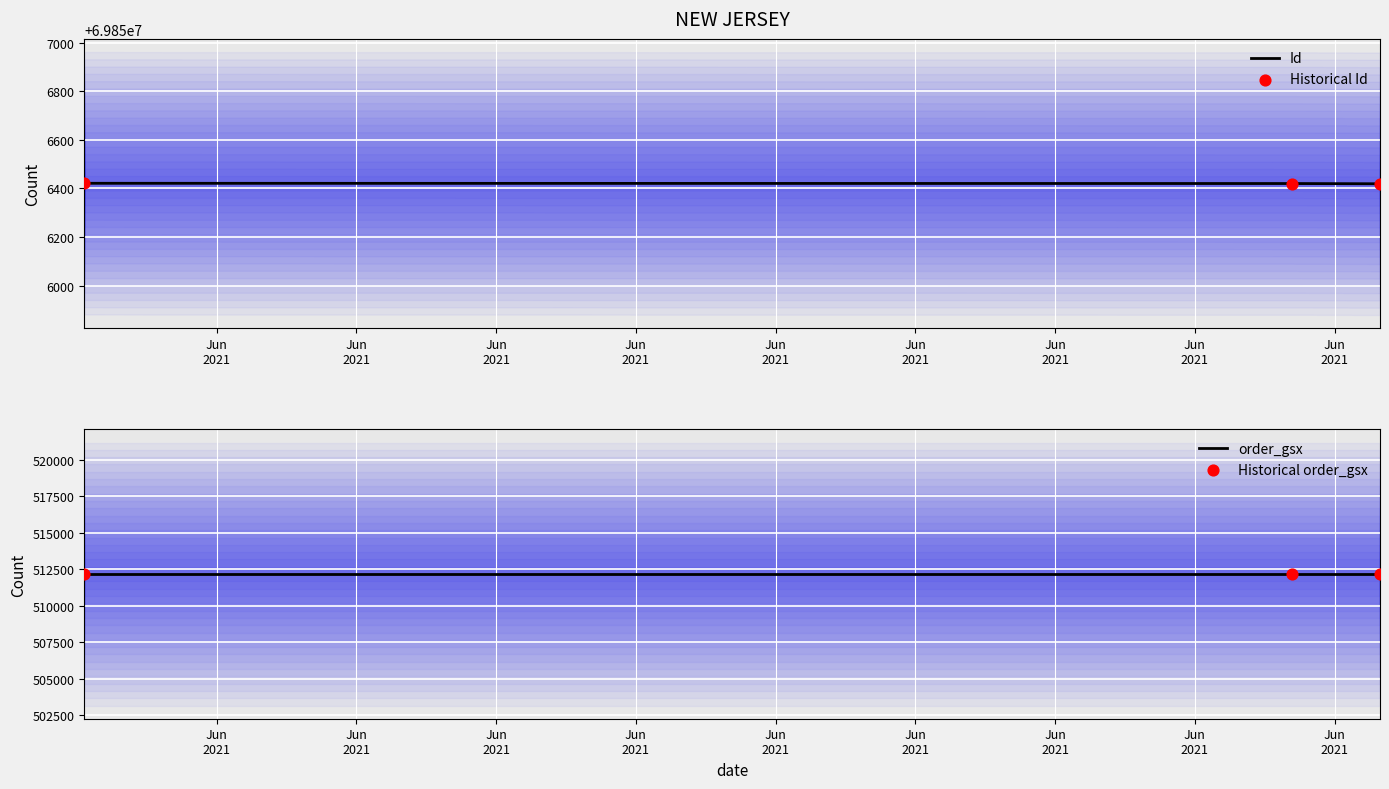

Which series reaches the minimum Y coordinate?

order_gsx